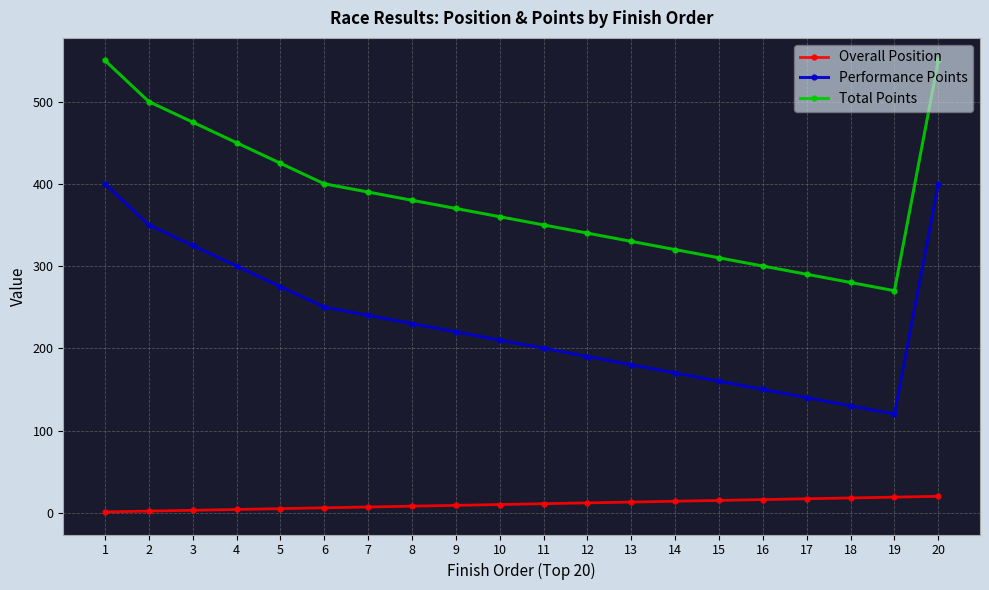

What is the sum of the Total Points values at 16 and 8?

680